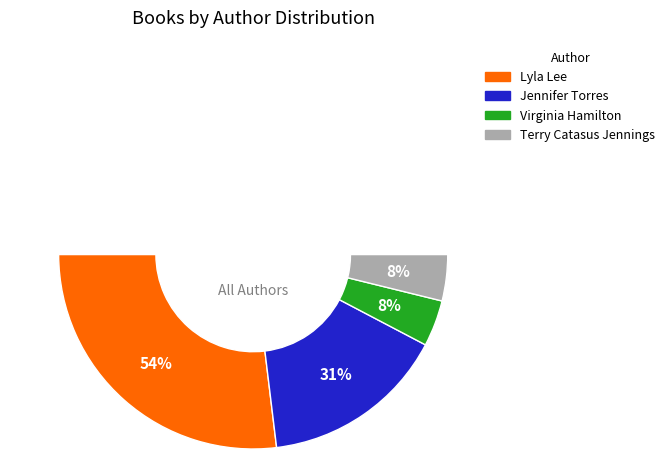

Which slice is the smallest?

Virginia Hamilton (706525)